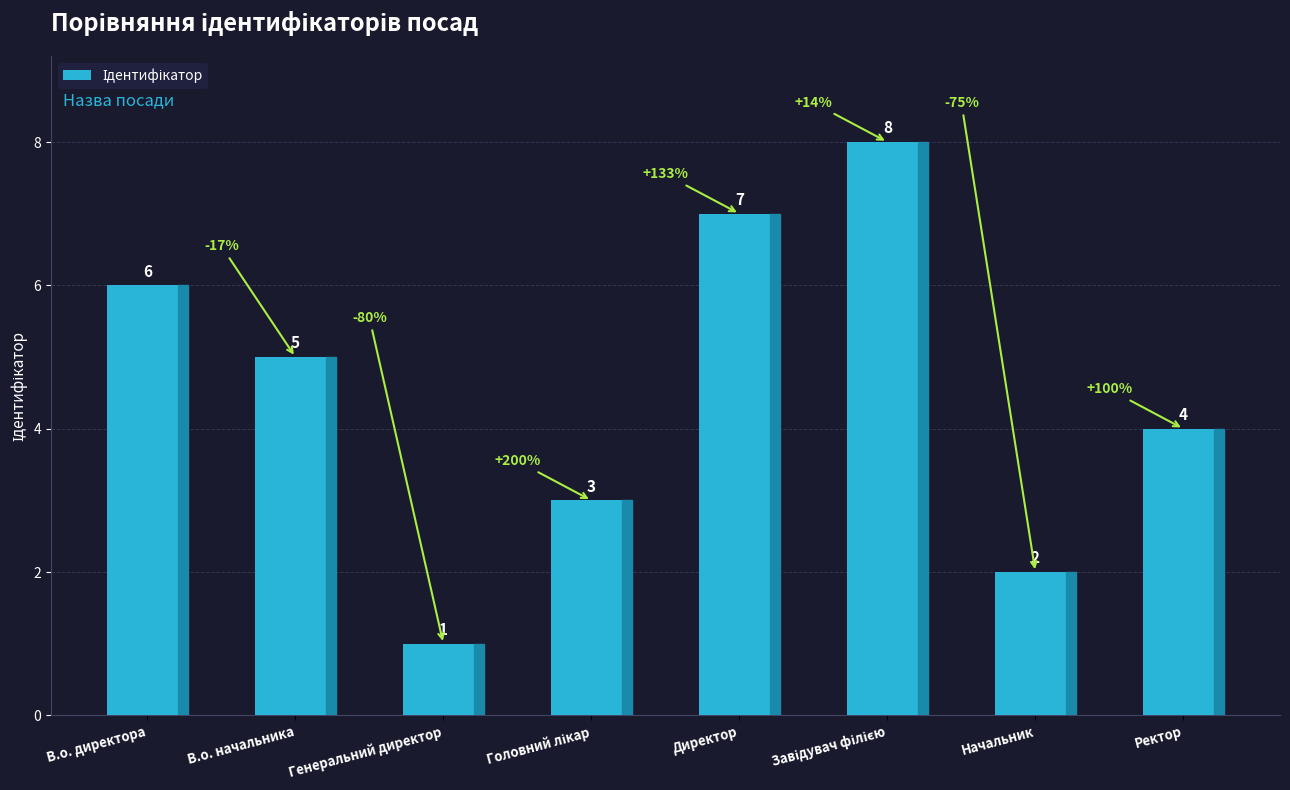

Is it true that the value at Начальник is 2?

True